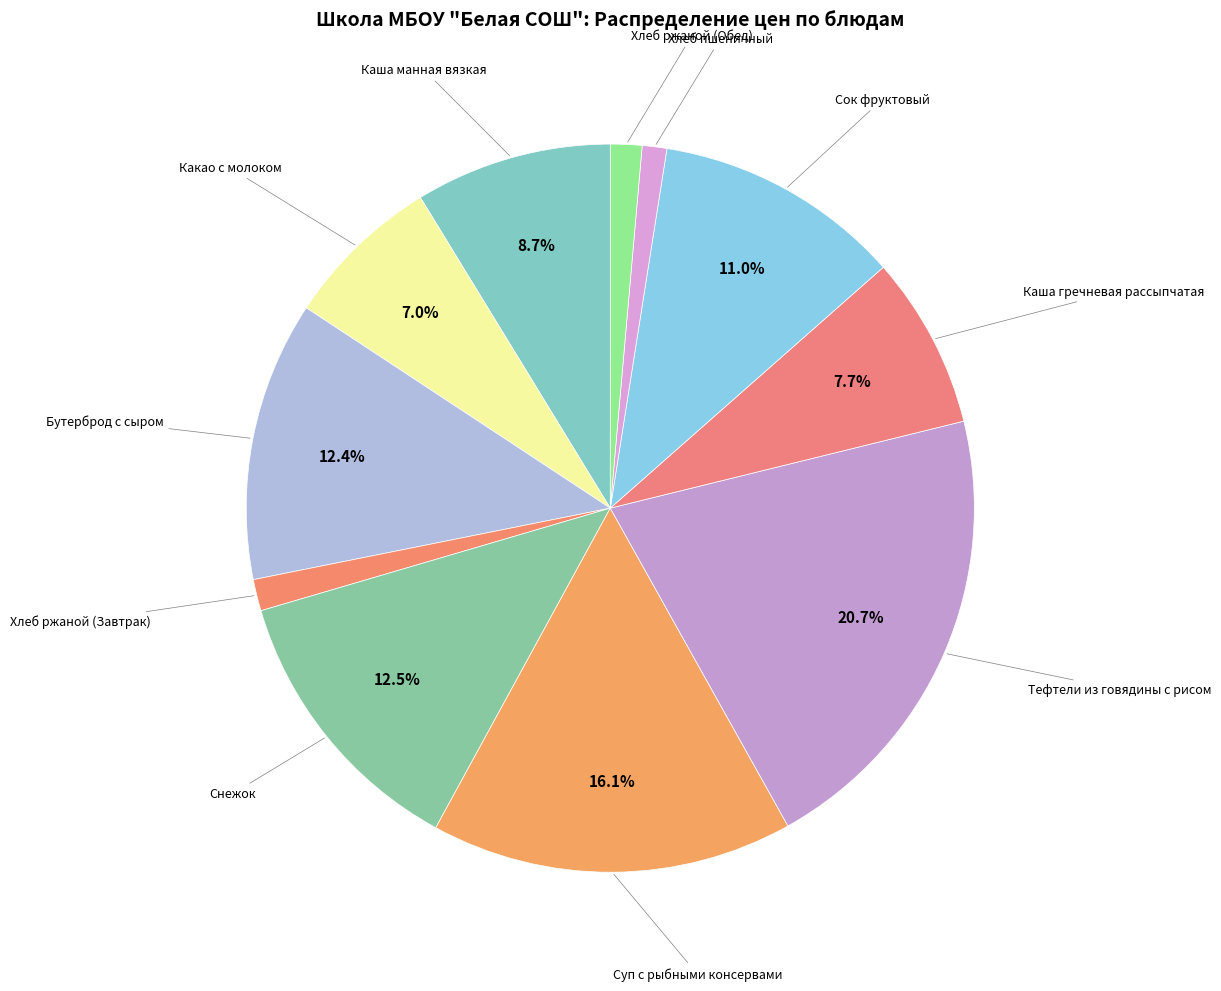

To the nearest percent, what is the average slice percentage?

9%